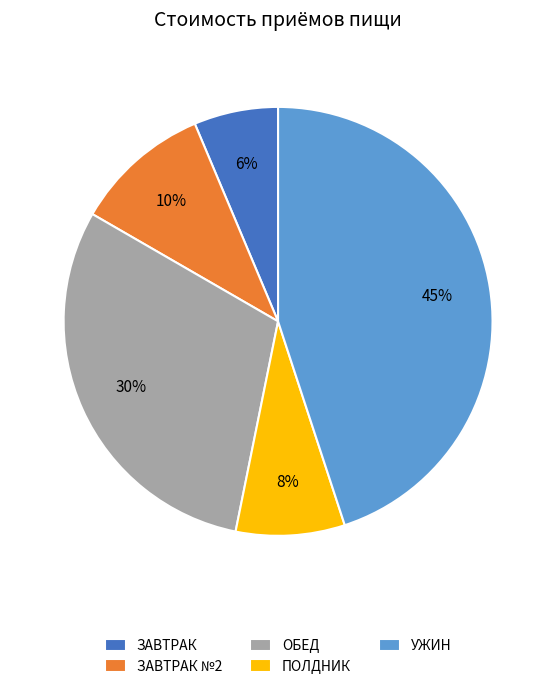

Rank the categories by value from lowest to highest.

ЗАВТРАК, ПОЛДНИК, ЗАВТРАК №2, ОБЕД, УЖИН